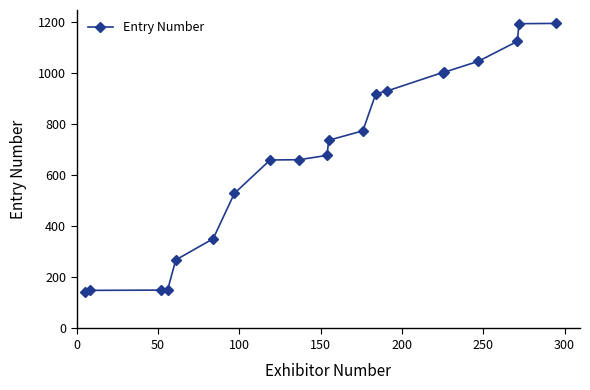

What is the difference between the maximum and minimum values?

1050